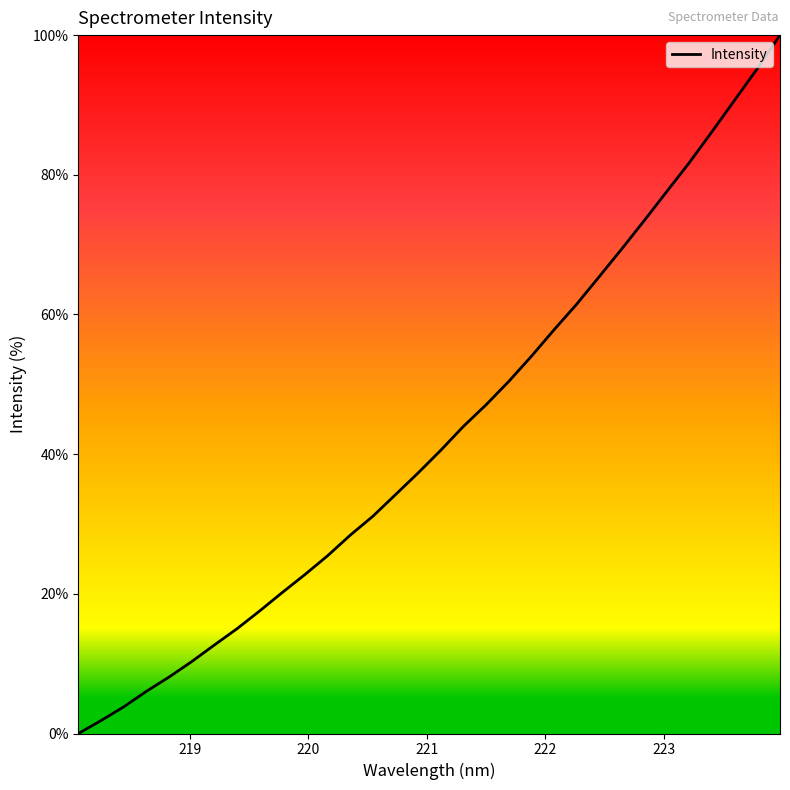

What is the maximum value shown in the chart?

100.0